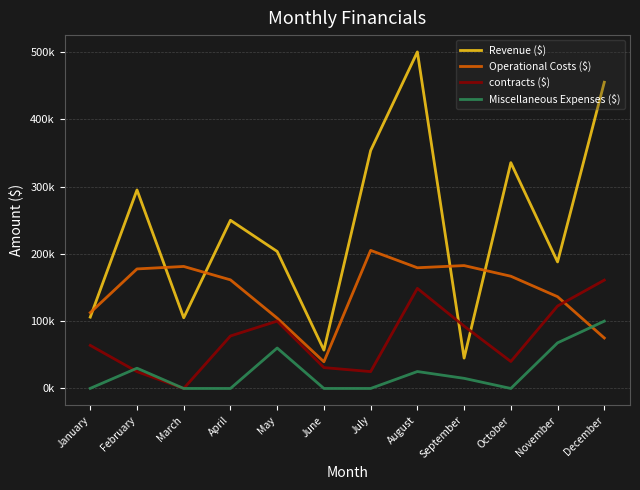

What is the difference between the second highest and minimum values in the Revenue ($) series?

409886